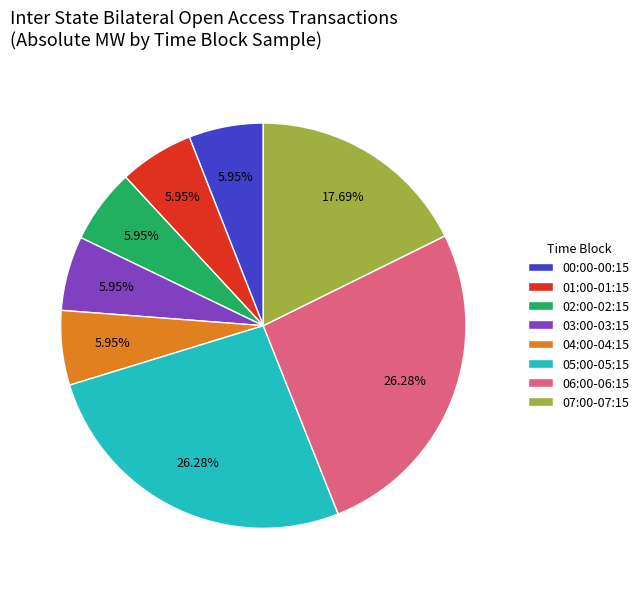

Approximately how many times larger is the value at 05:00-05:15 compared to 03:00-03:15?

4.4